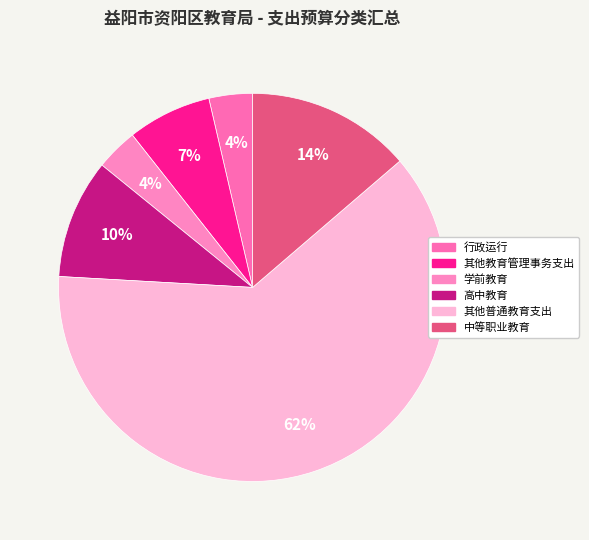

Is the sum of 行政运行 and 其他教育管理事务支出 greater than half?

No